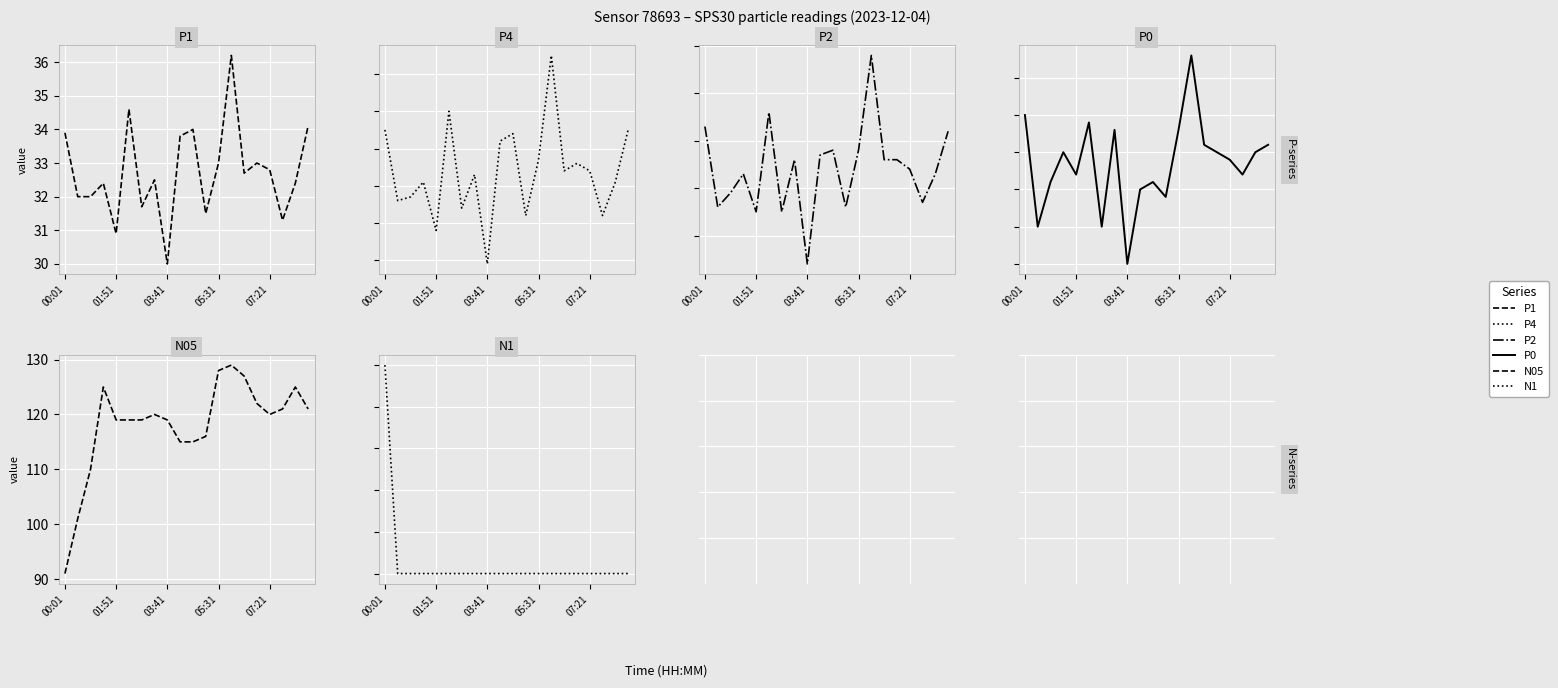

What is the maximum value for P2?

30.8